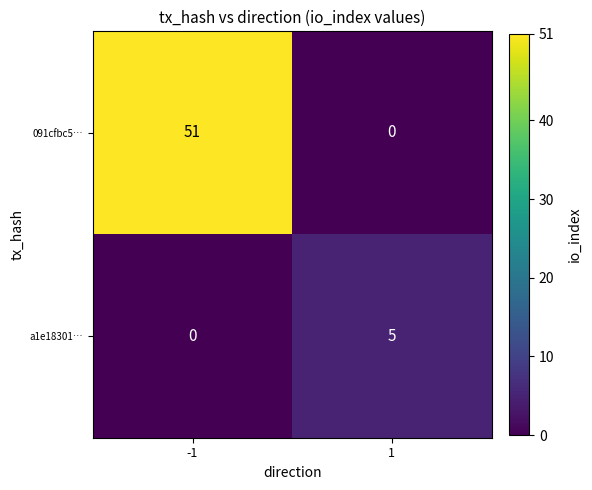

At how many categories does at least one series exceed 2?

2